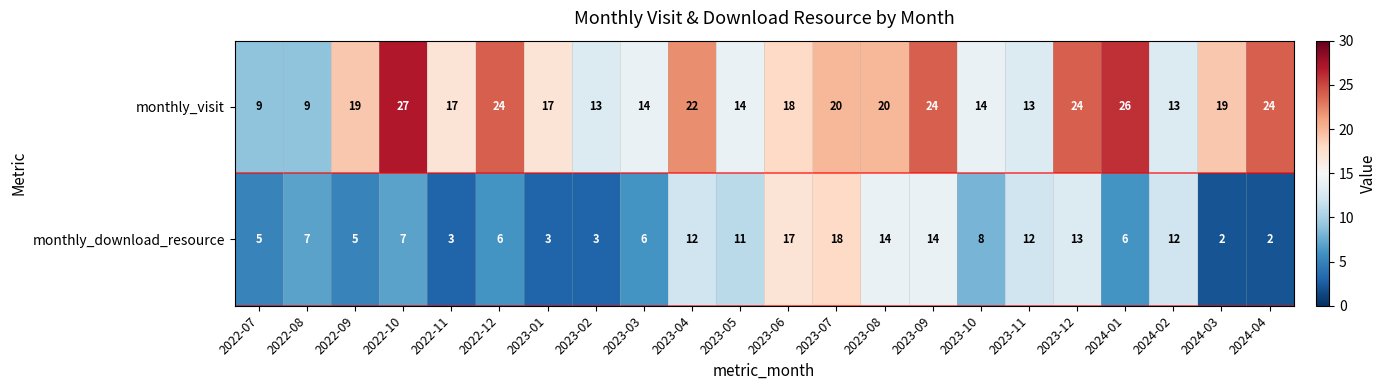

Which label corresponds to the largest value in the chart?

2022-10